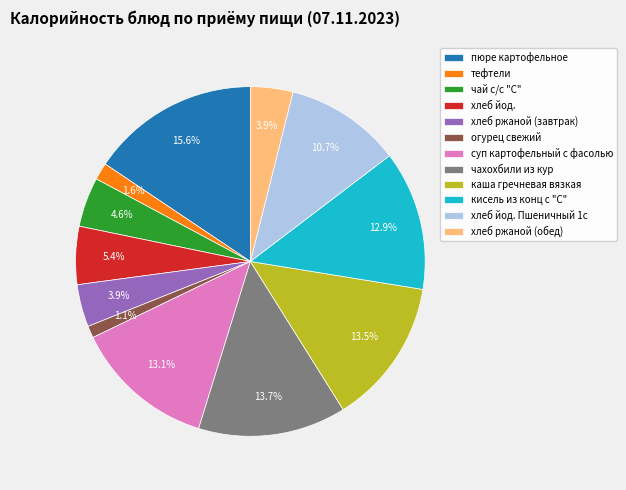

True or false: кисель из конц с "С" accounts for 8% of the total.

False